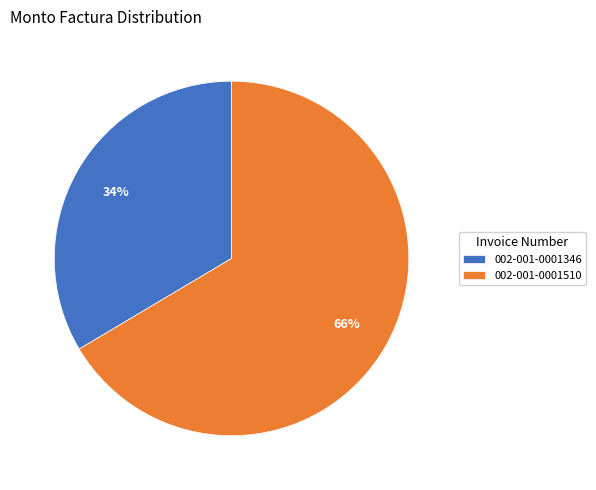

To the nearest percent, what is the average slice percentage?

50%